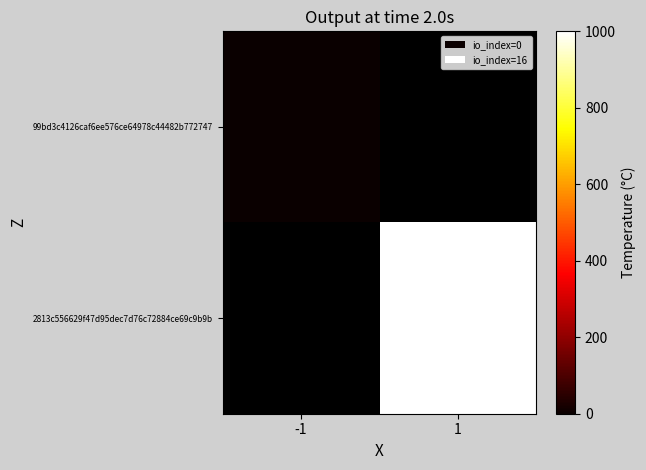

Is it true that 99bd3c4126caf6ee576ce64978c44482b772747 equals 0.0 at -1?

True